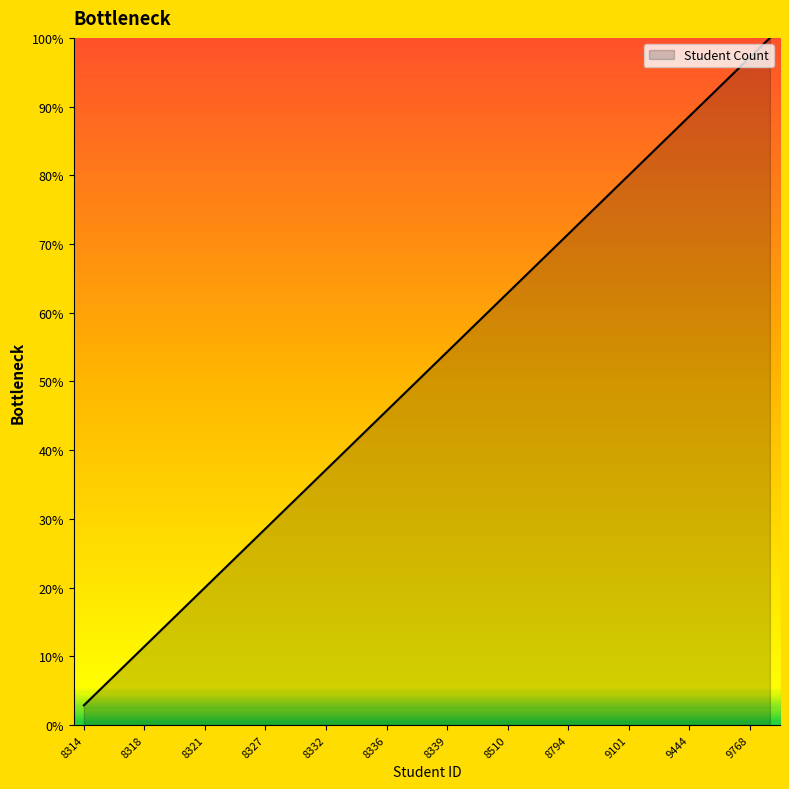

What is the maximum value shown in the chart?

100.0